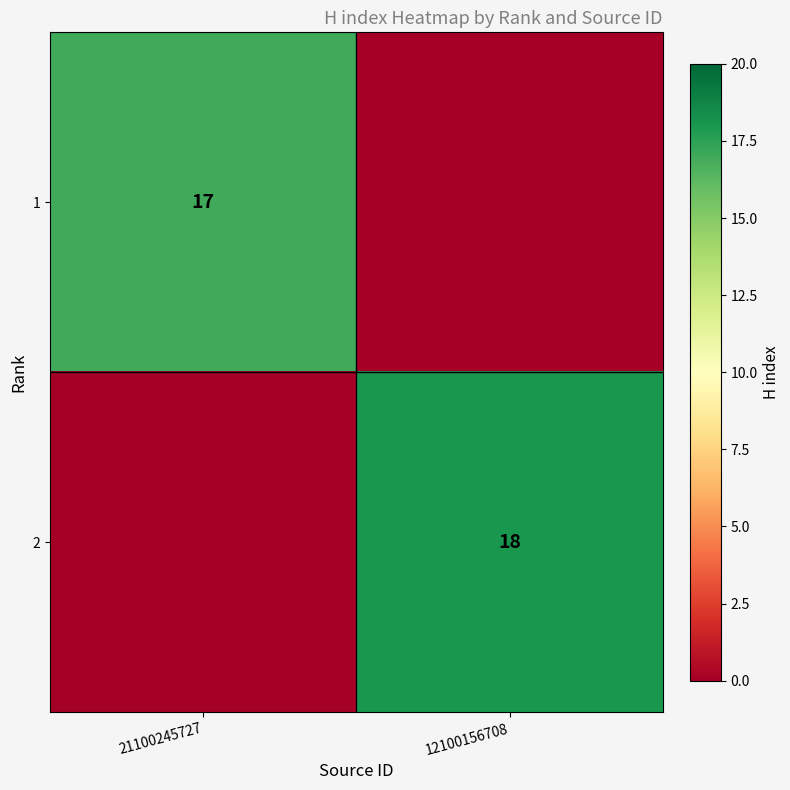

True or false: 2 has a value of 32 at 12100156708.

False